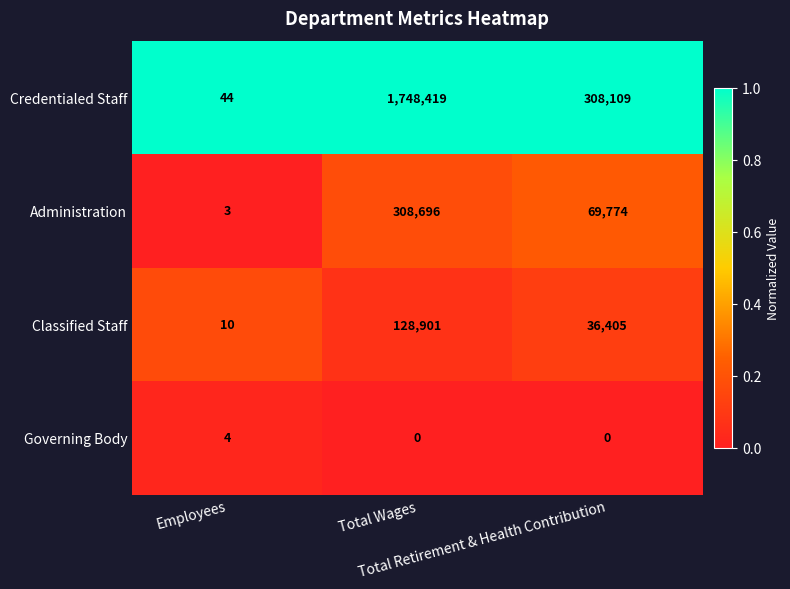

Which series has the largest total across all categories?

Credentialed Staff